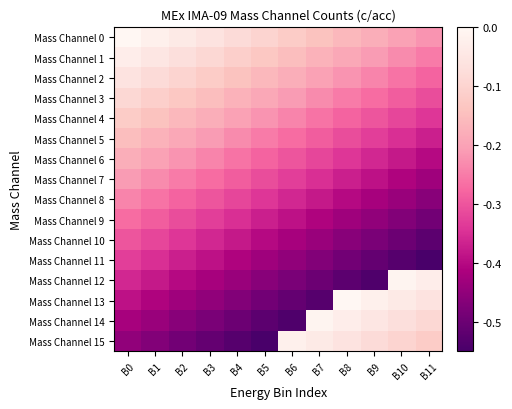

What is the total value across all series at B2?

-4.2